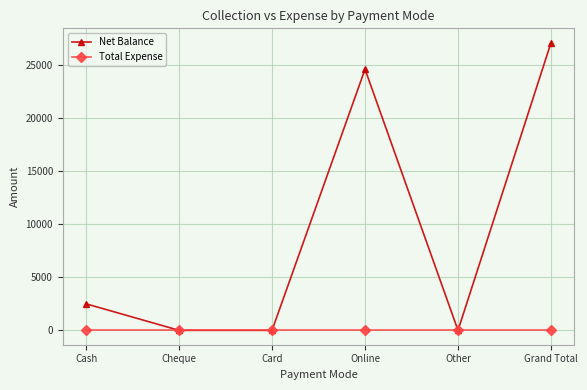

What is the maximum value shown in the chart?

27100